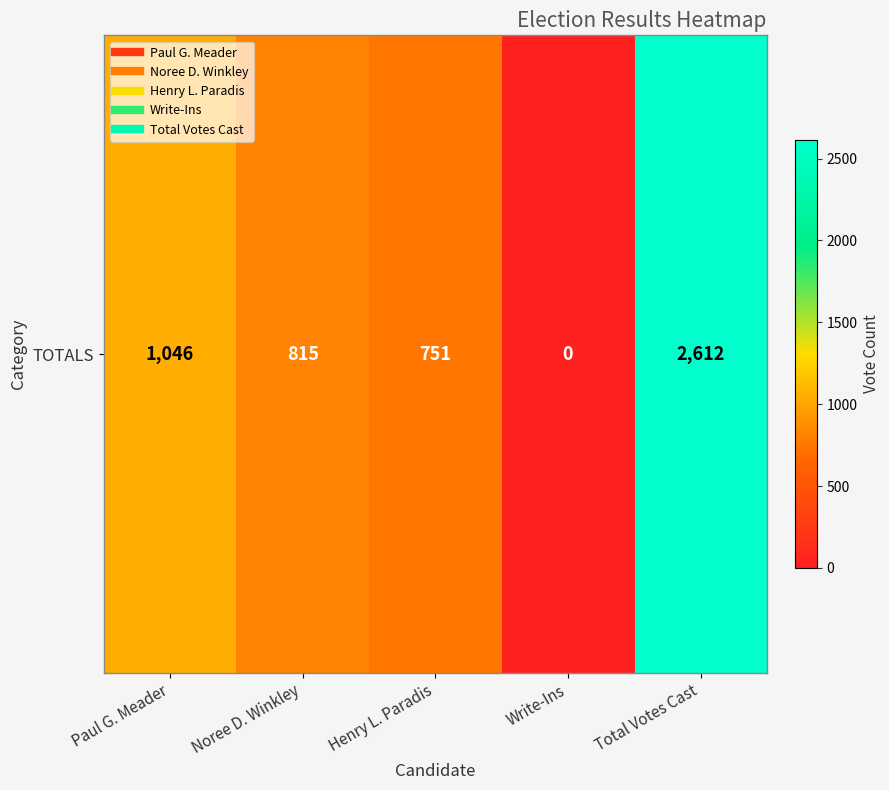

Is it true that the value at Paul G. Meader is 1046?

True